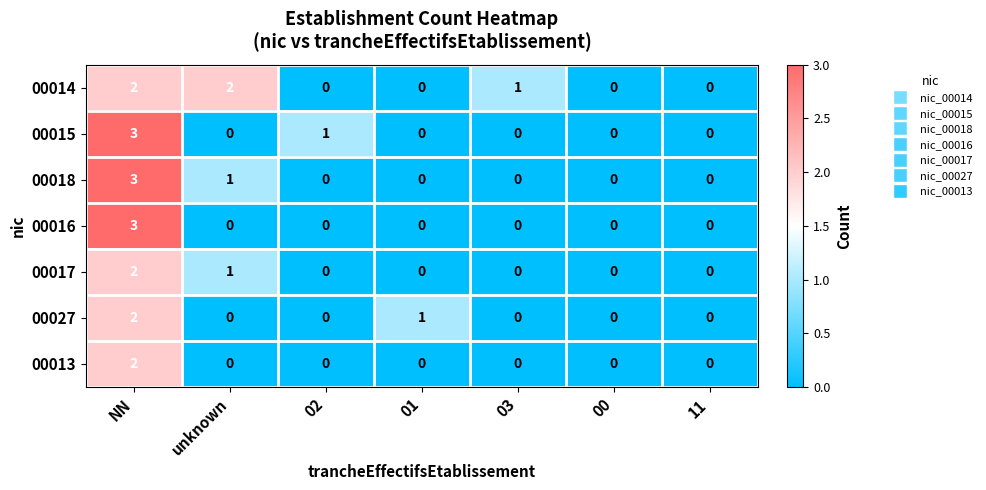

Is the value of 00016 at NN greater than the value of 00027 at 00?

Yes